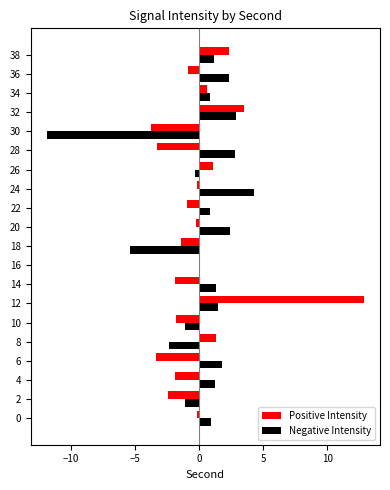

True or false: Positive Intensity has a value of 3.2 at 38.

False